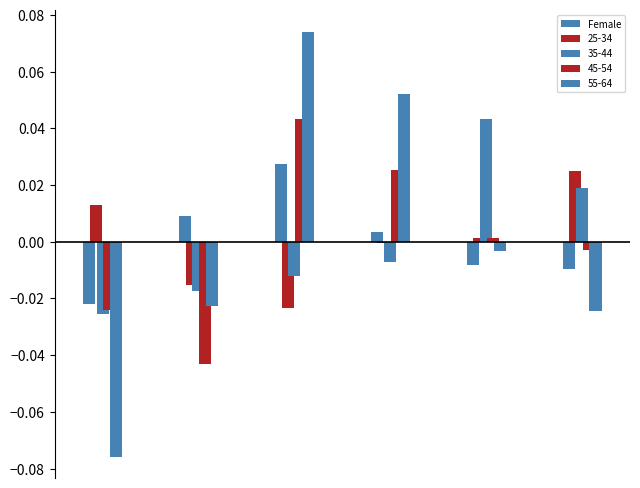

How many groups of bars are there?

6